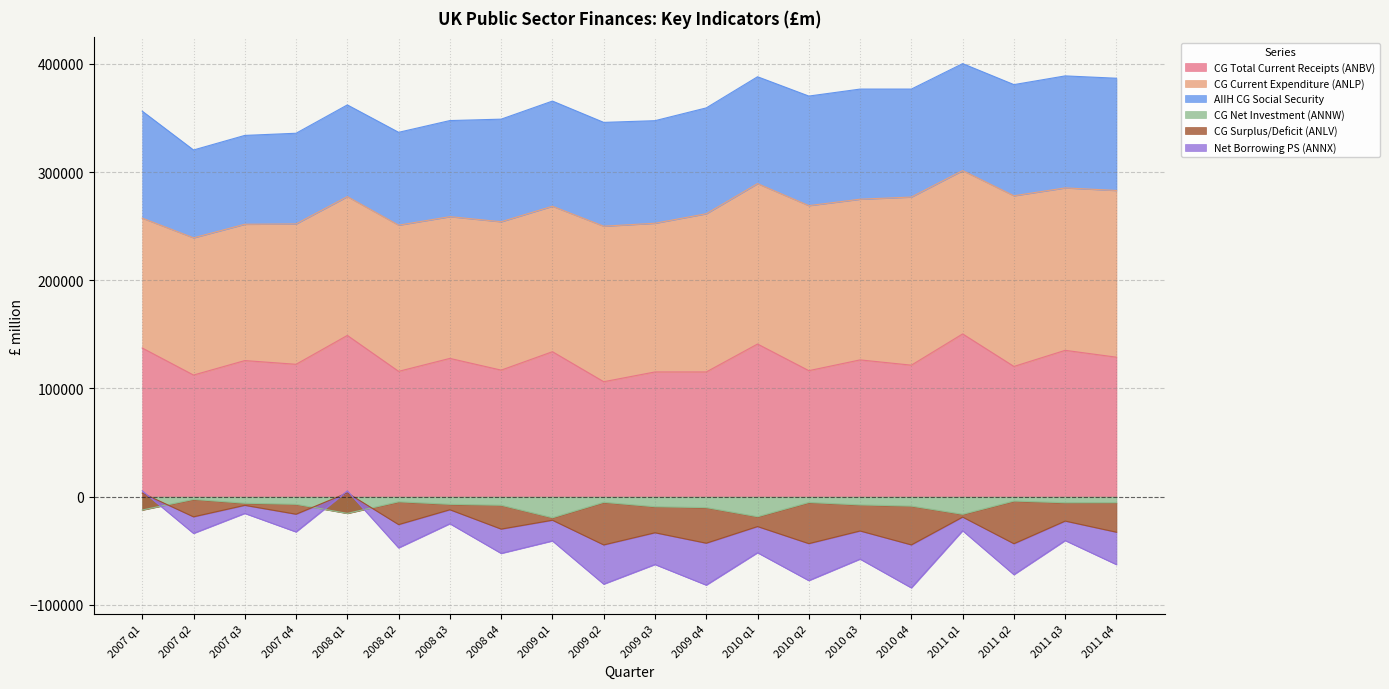

True or false: CG Total Current Receipts (ANBV) and CG Net Investment (ANNW) intersect in this chart.

False